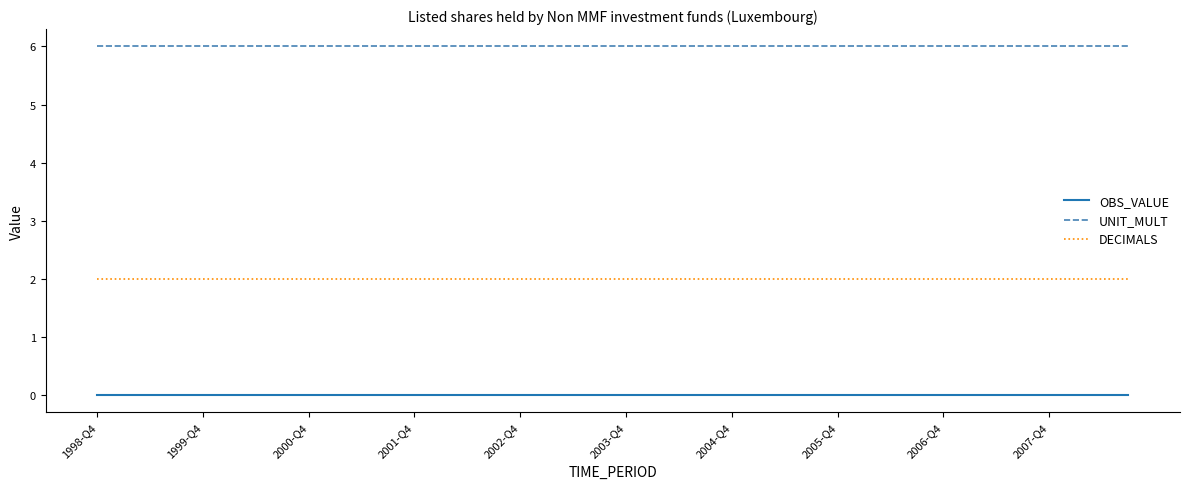

True or false: OBS_VALUE and DECIMALS intersect in this chart.

False